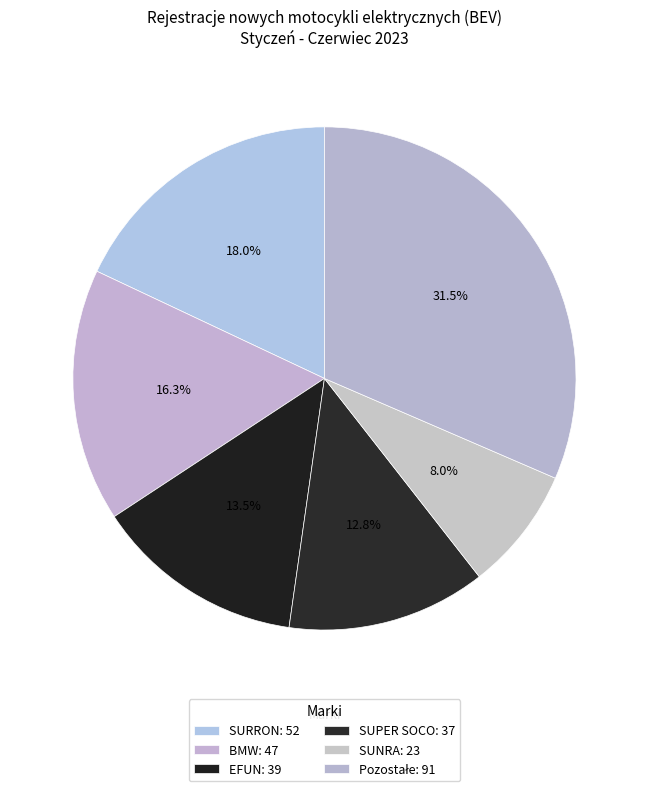

The EFUN slice represents 4% of the pie. True or false?

False